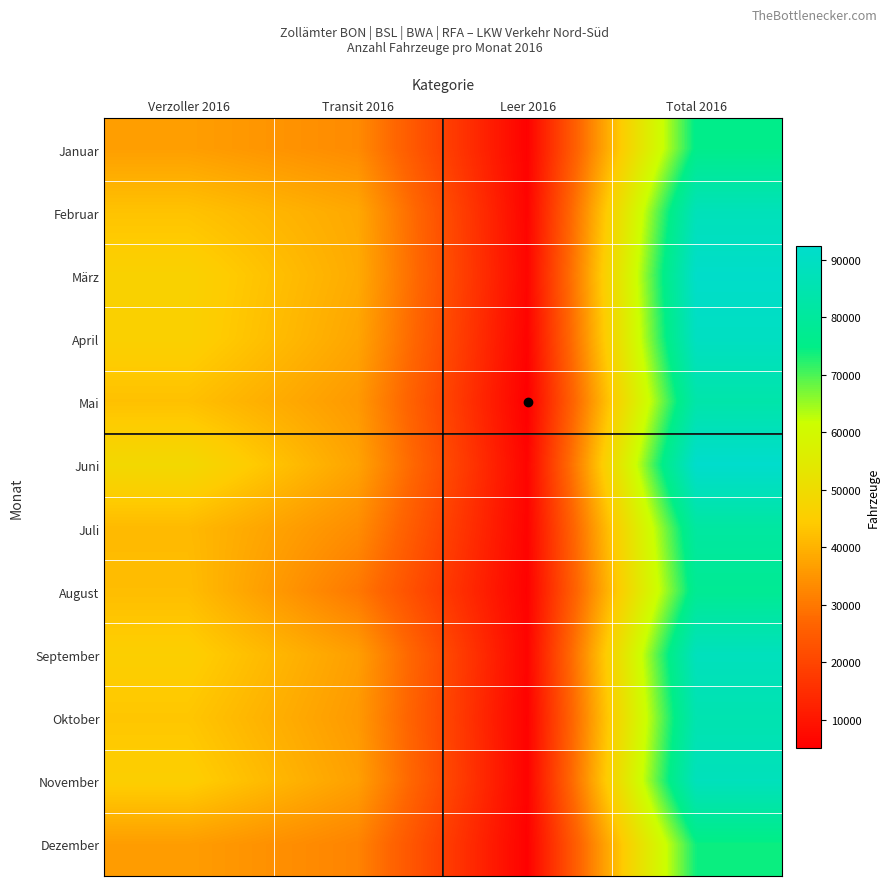

At which label does Dezember first exceed 36433?

Total 2016